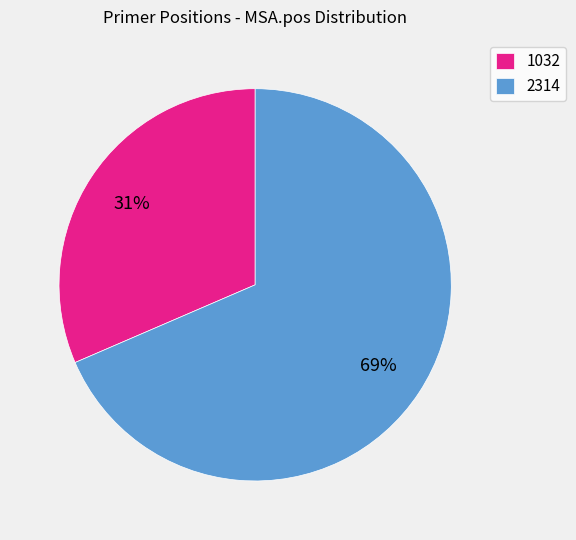

To the nearest percent, what percentage of the pie is 1032?

31%